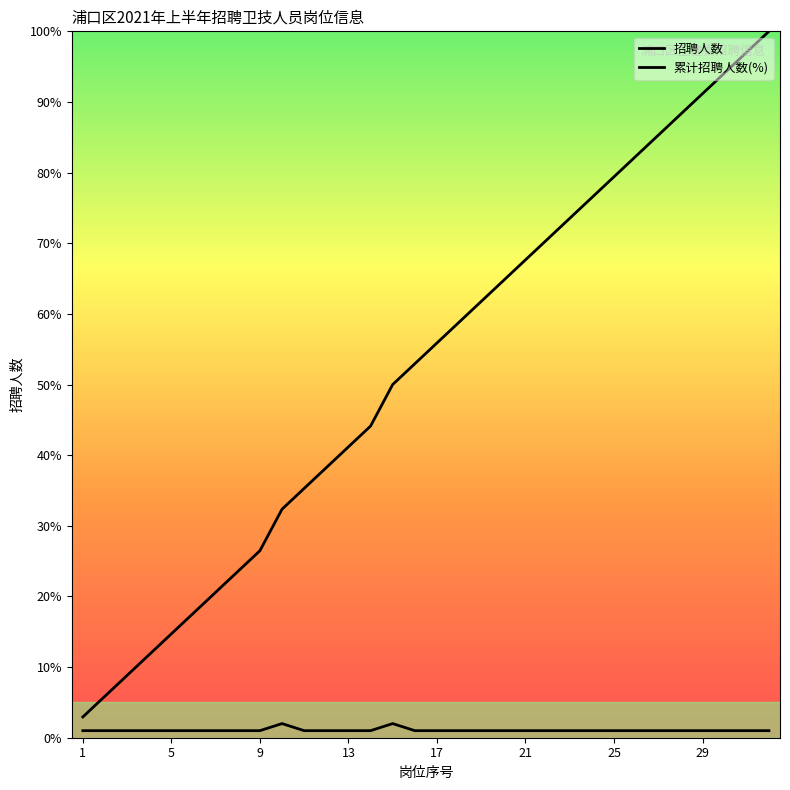

How many lines are shown in the chart?

2